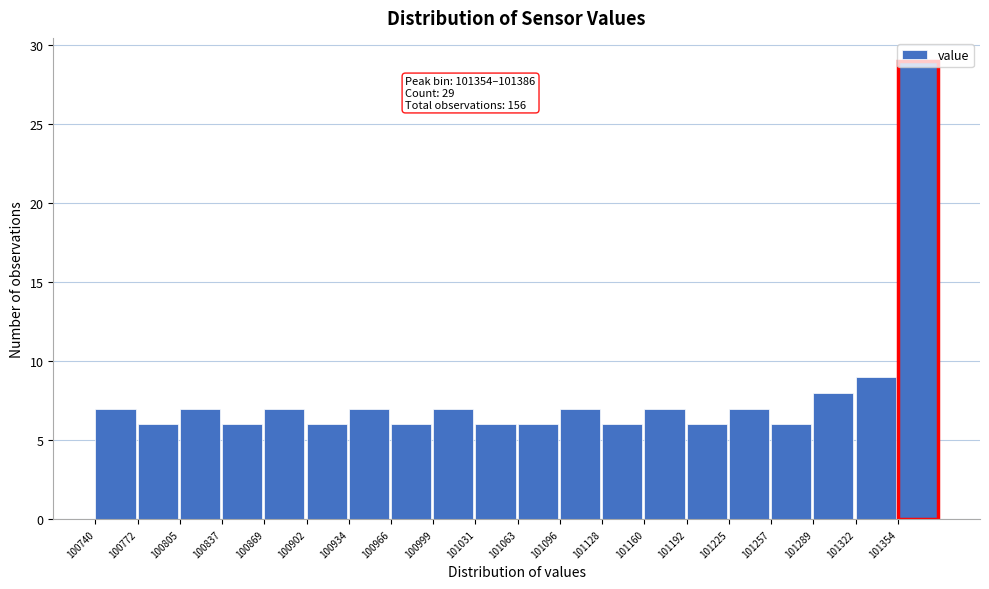

Over which range of the x-axis is the bar tallest?

101355 to 101385